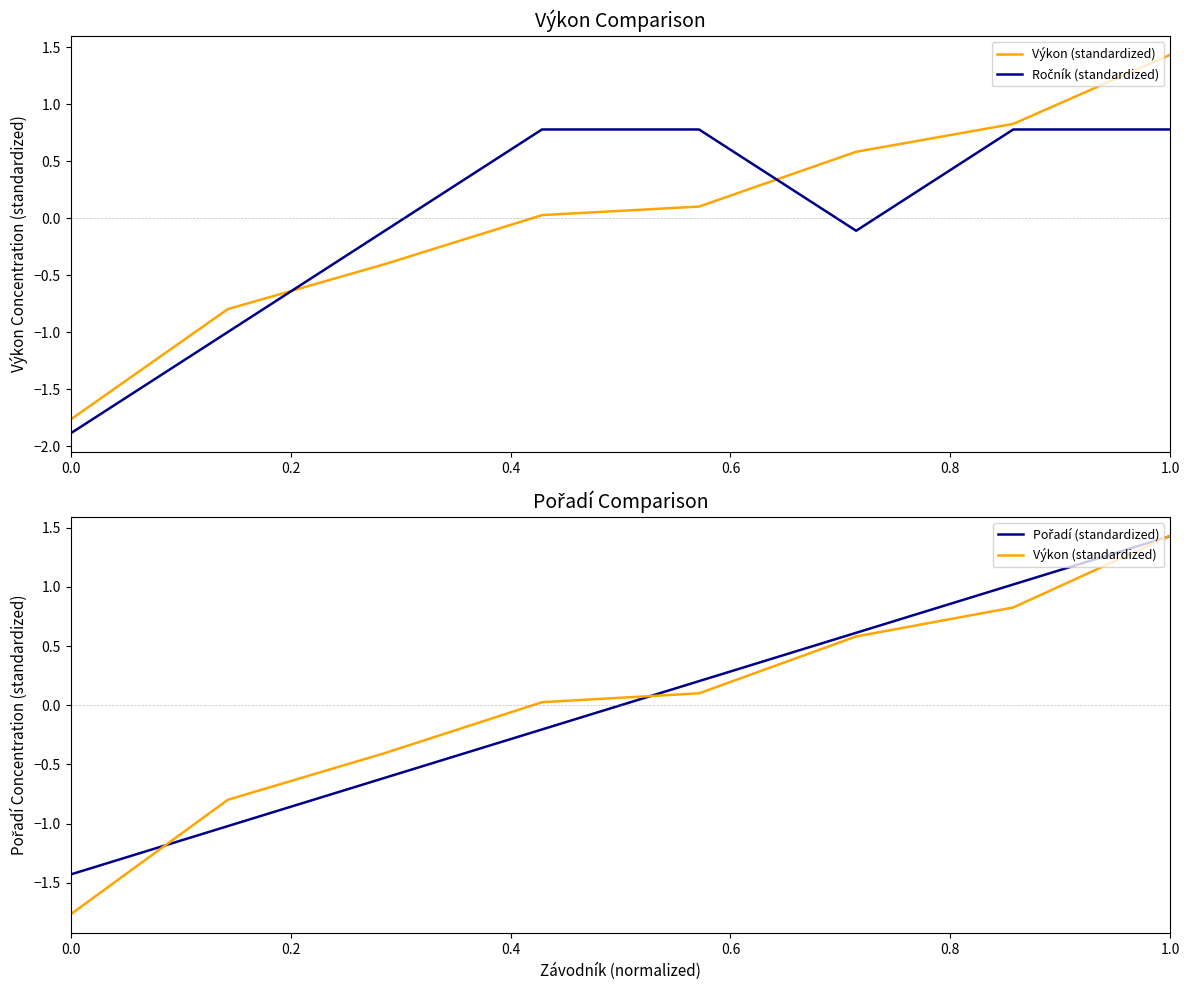

Reading left to right, extract all data points from this chart.

Výkon (standardized): -1.8	-0.8	-0.4	0.0	0.1	0.6	0.8	1.4
Ročník (standardized): -1.9	-1.0	-0.1	0.8	0.8	-0.1	0.8	0.8
Pořadí (standardized): -1.4	-1.0	-0.6	-0.2	0.2	0.6	1.0	1.4